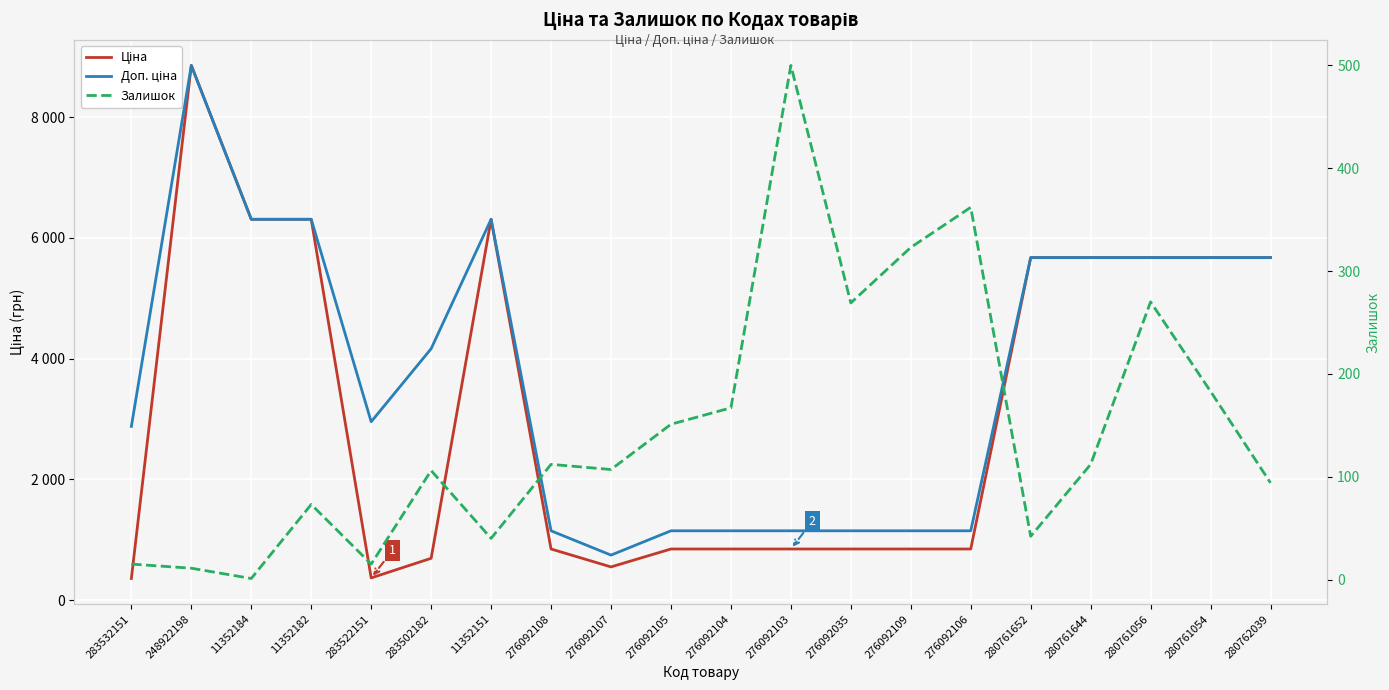

What is the label of the 9th point from the right?

276092103